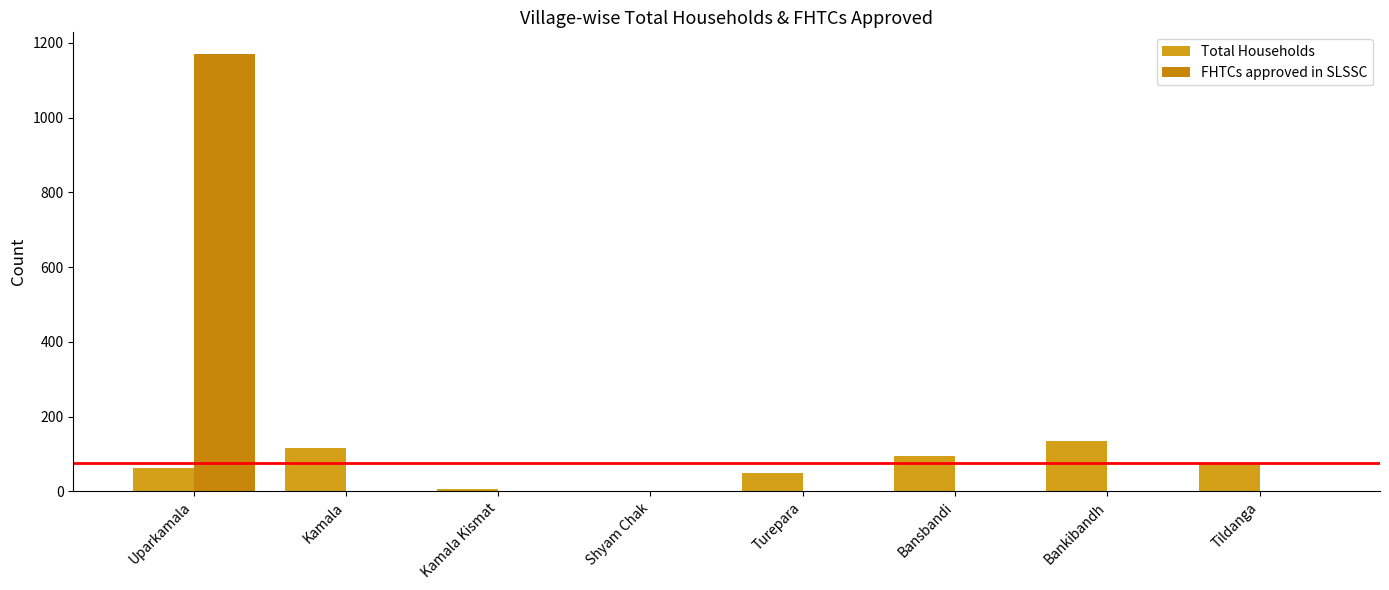

How many groups of bars are there?

8